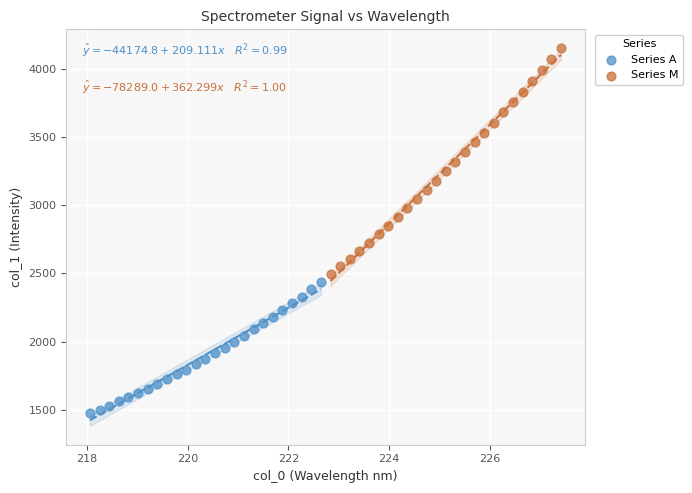

Which series reaches the minimum Y coordinate?

Series A